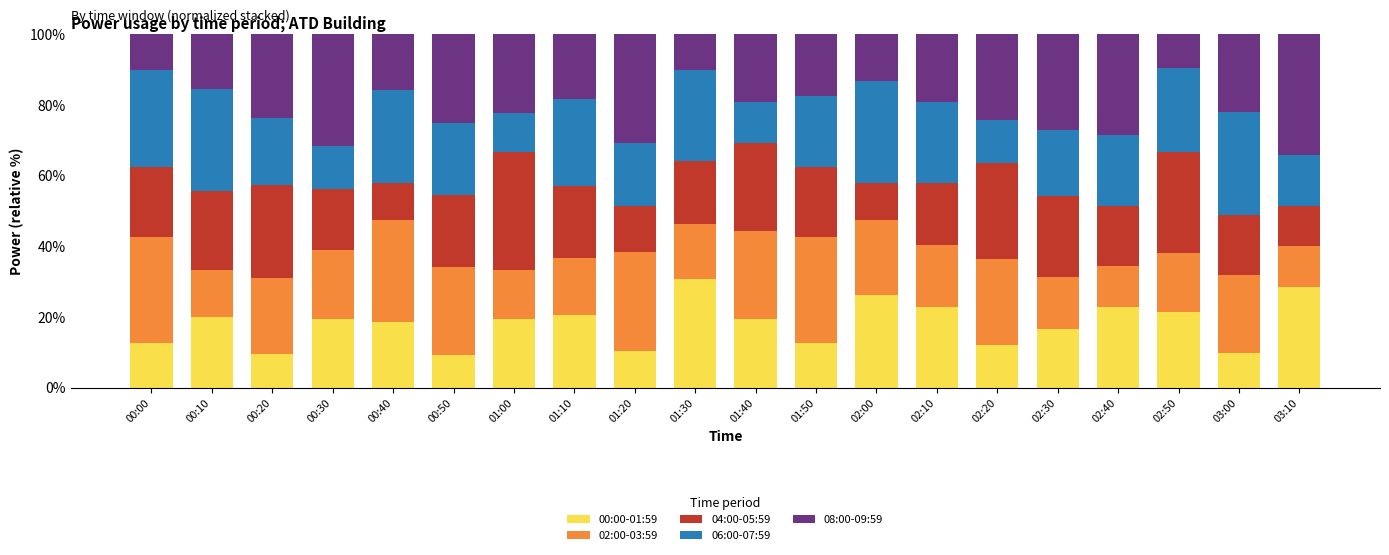

What is the difference between the maximum and second lowest values in the 00:00-01:59 series?

21.2